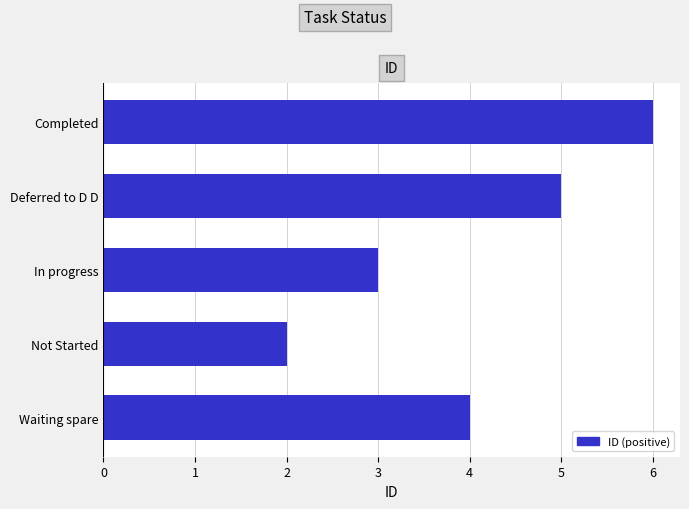

Reading top to bottom, list all the values displayed in this chart.

Completed=6	Deferred to D D=5	In progress=3	Not Started=2	Waiting spare=4